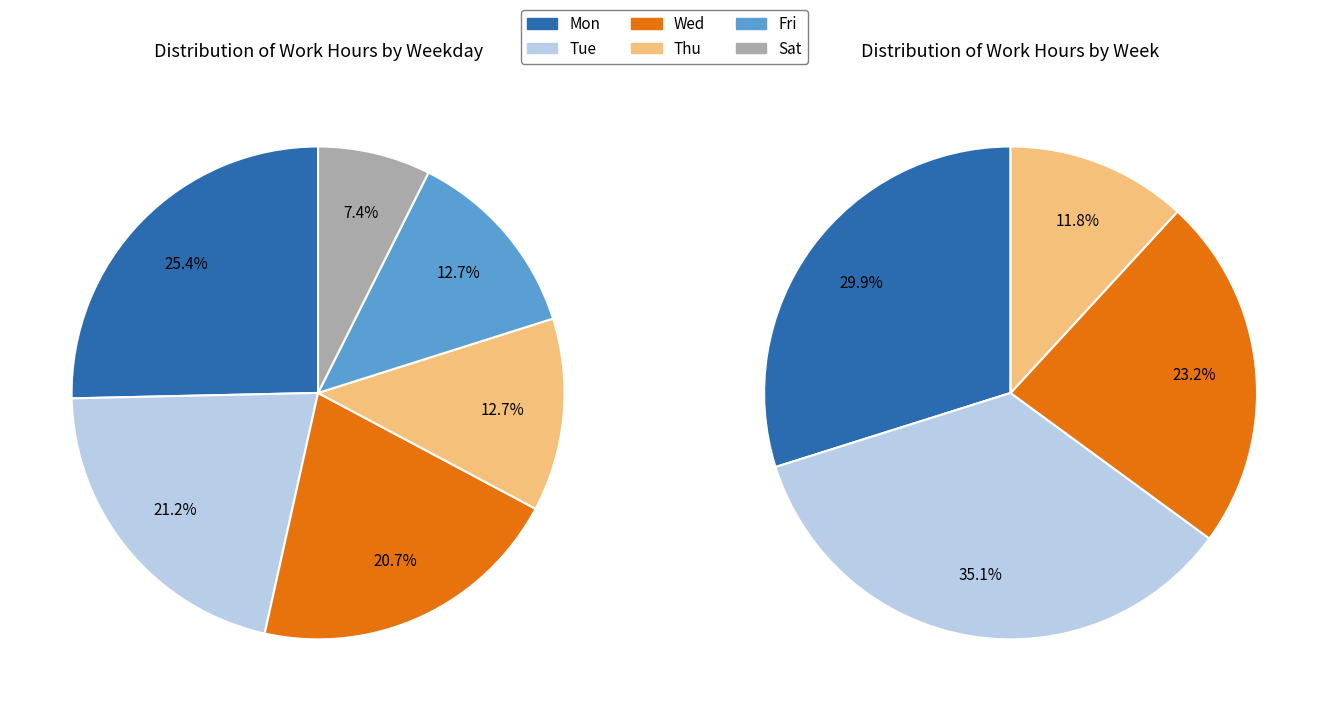

The 4 slice represents 9% of the pie. True or false?

False